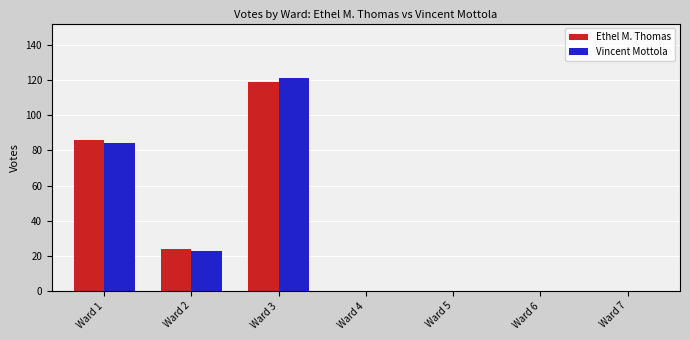

How many Vincent Mottola values are between 0 and 84?

6